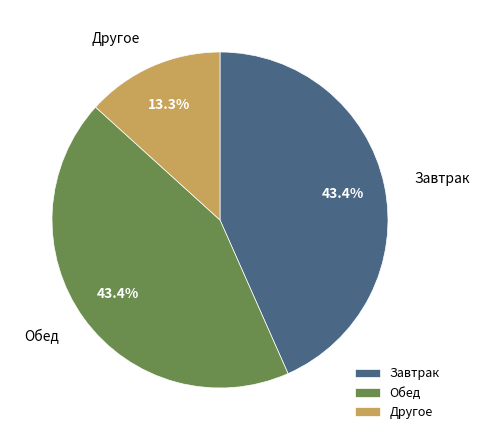

Count the number of slices in the pie.

3